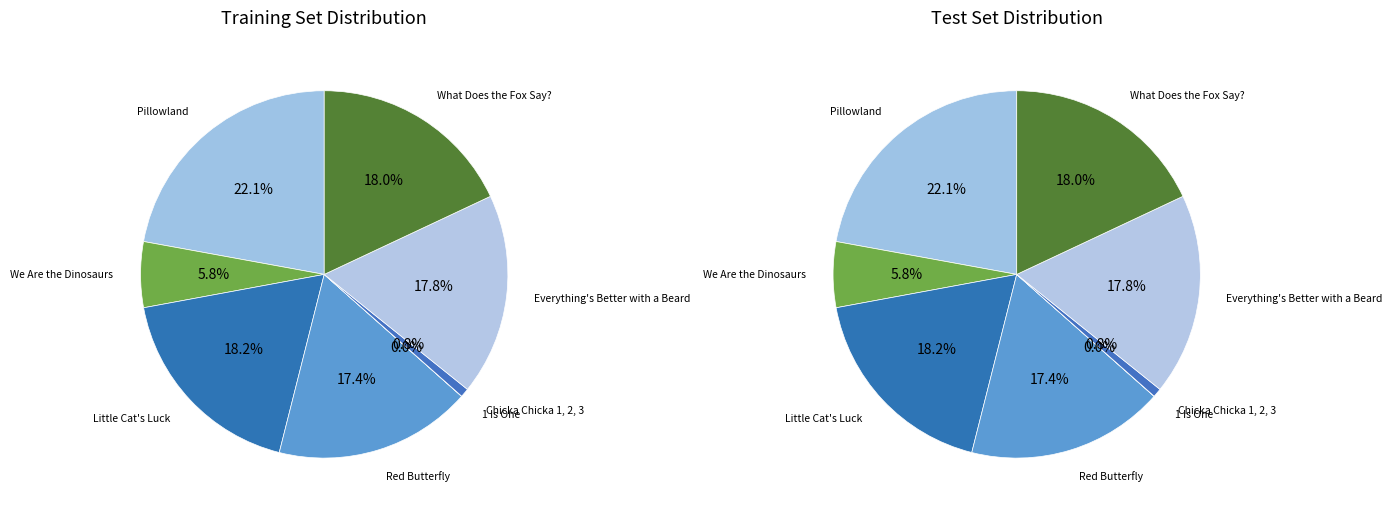

The Red Butterfly slice represents 17% of the pie. True or false?

True